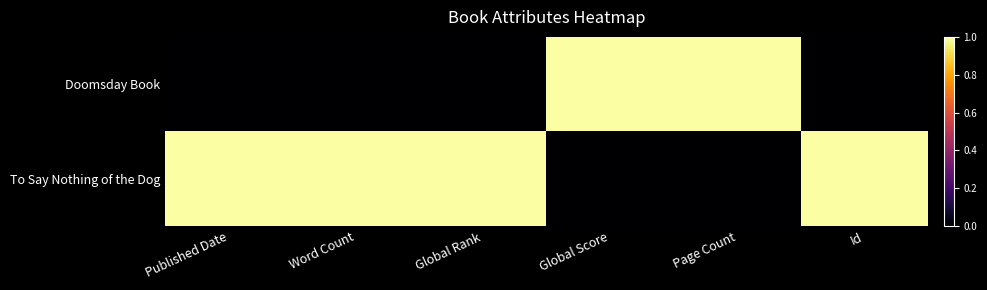

What is the difference between the highest and lowest values at Published Date?

1